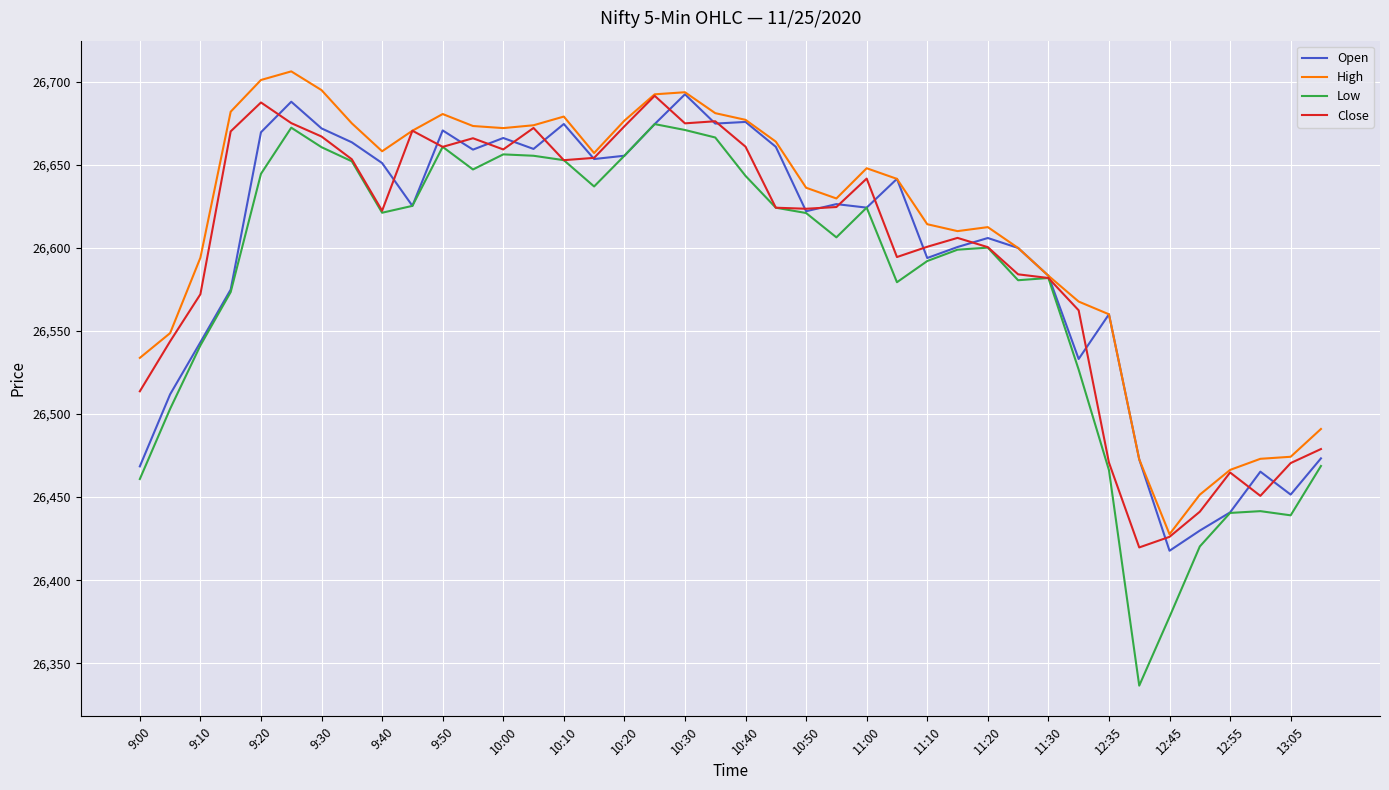

Which series has the largest total across all categories?

High